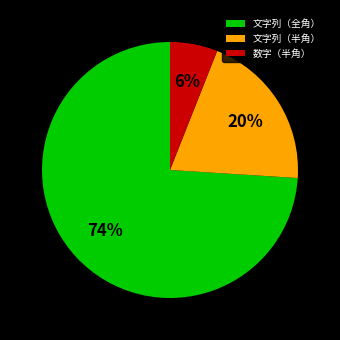

Approximately how many times larger is the value at 文字列（全角） compared to 文字列（半角）?

3.7